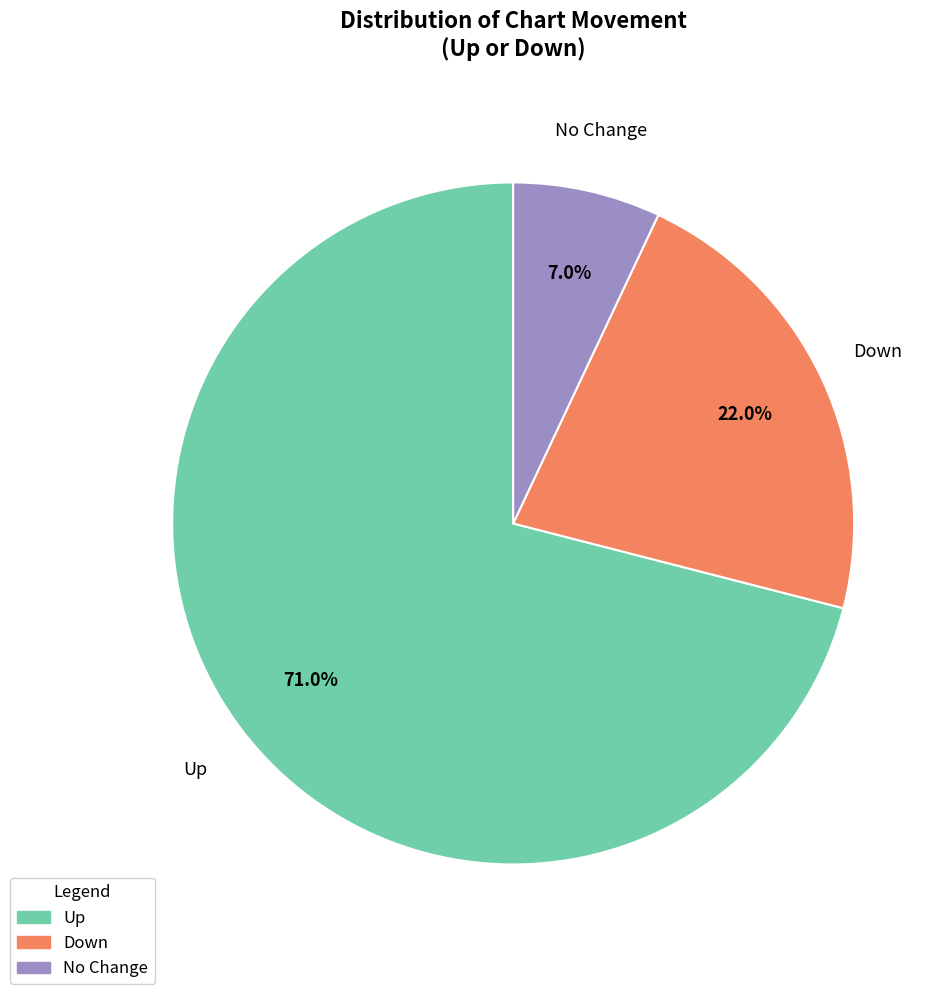

Rank the categories by value from lowest to highest.

No Change, Down, Up